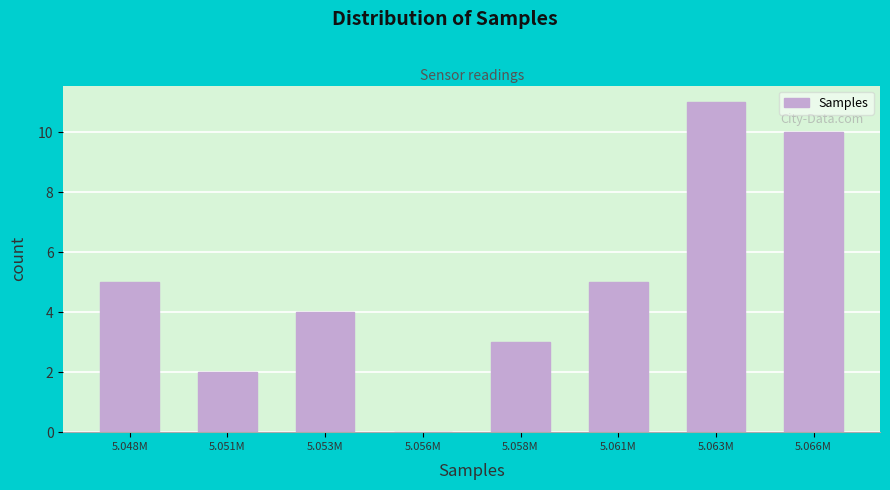

Reading left to right, extract all data points from this chart.

5.048M=5	5.051M=2	5.053M=4	5.056M=0	5.058M=3	5.061M=5	5.063M=11	5.066M=10